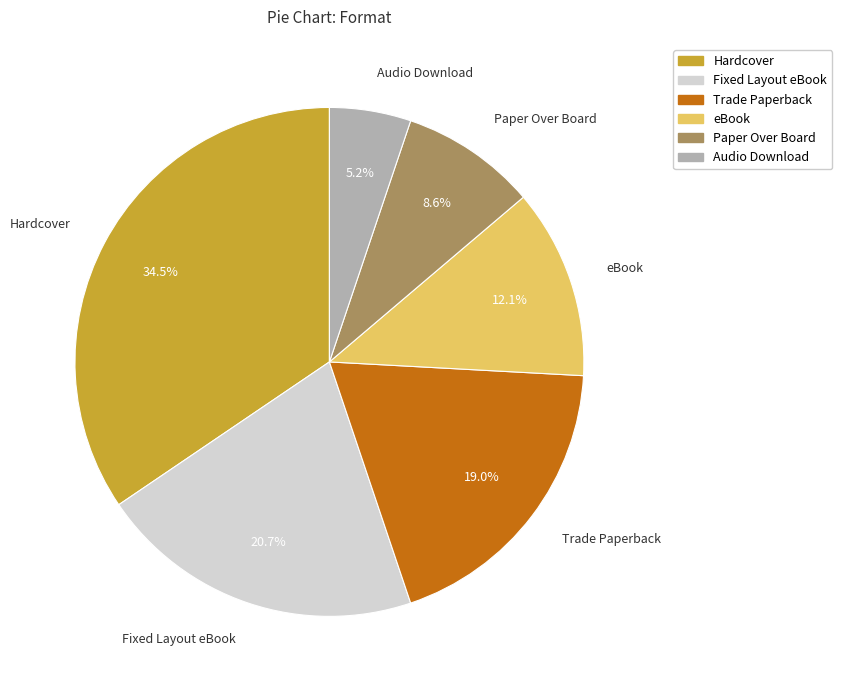

To the nearest percent, what is the difference between the largest and smallest slice percentages?

29%